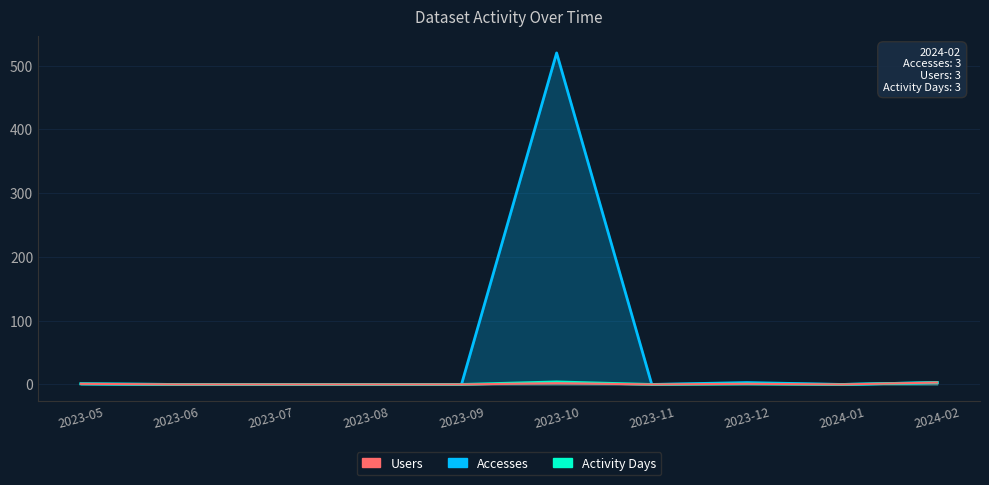

Where is the first local maximum for Users?

2023-10